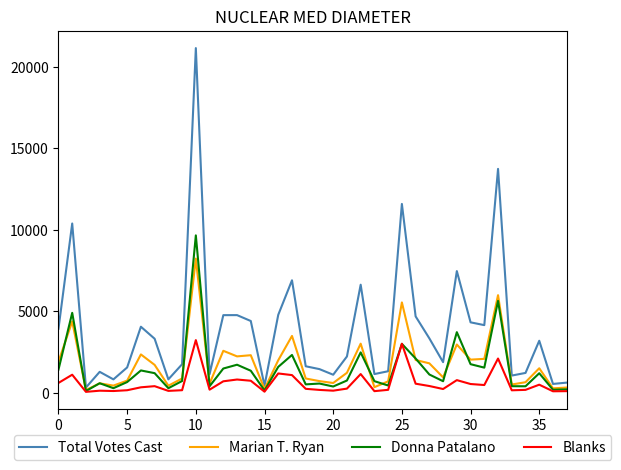

Which series has the largest total across all categories?

Total Votes Cast